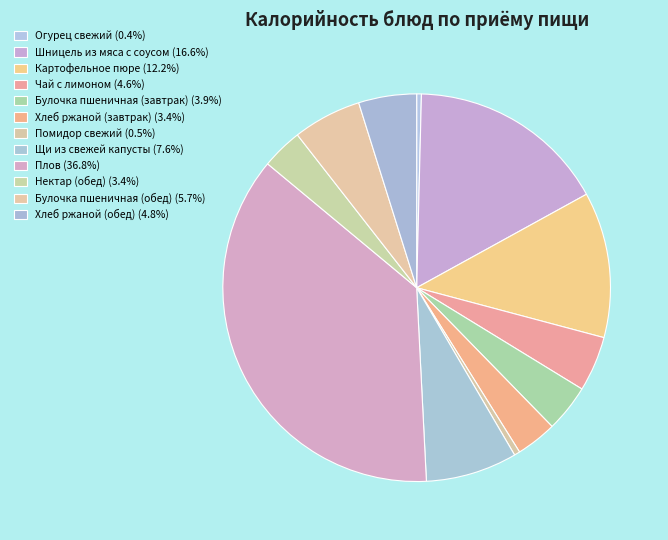

Between Хлеб ржаной (завтрак) and Нектар (обед), which is larger?

Нектар (обед)